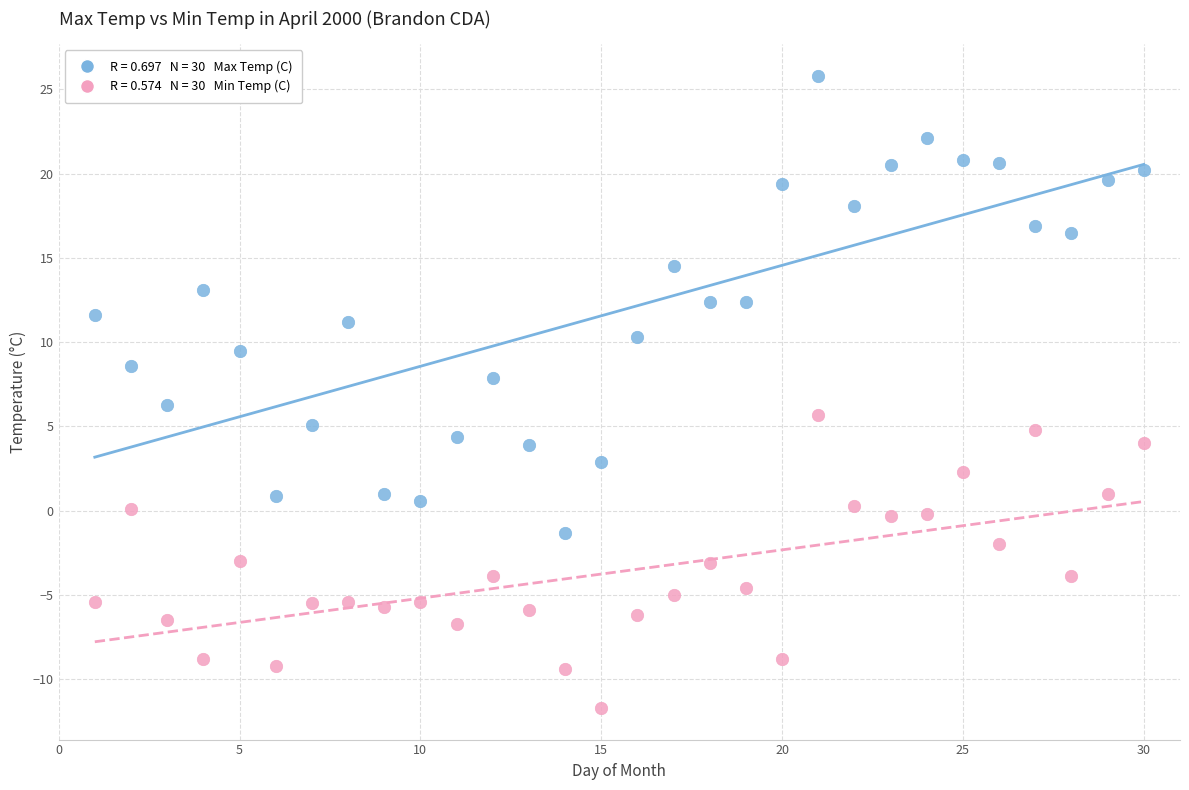

Across all data points, what is the range of X values (max minus min)?

29.0